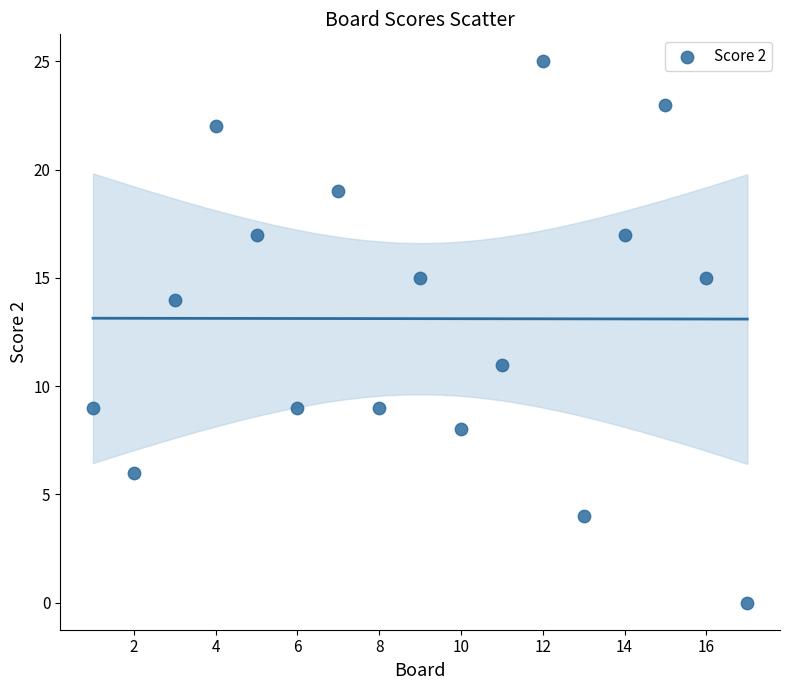

What Y value in the scatter plot is closest to 12?

11